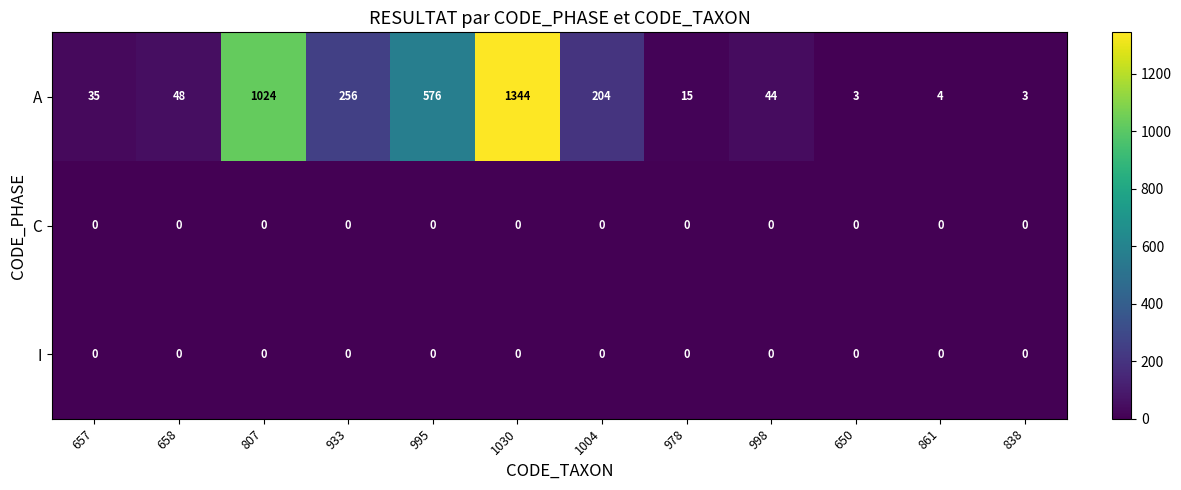

What is the greatest value displayed?

1344